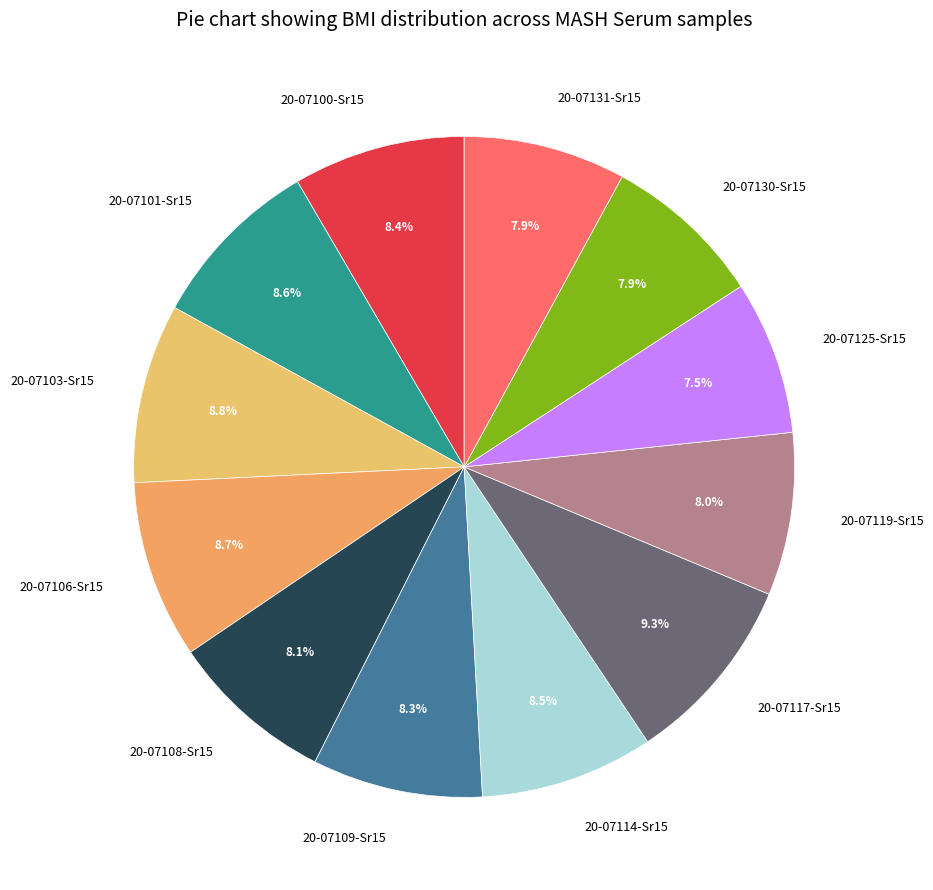

What is the largest slice in the pie chart?

20-07117-Sr15